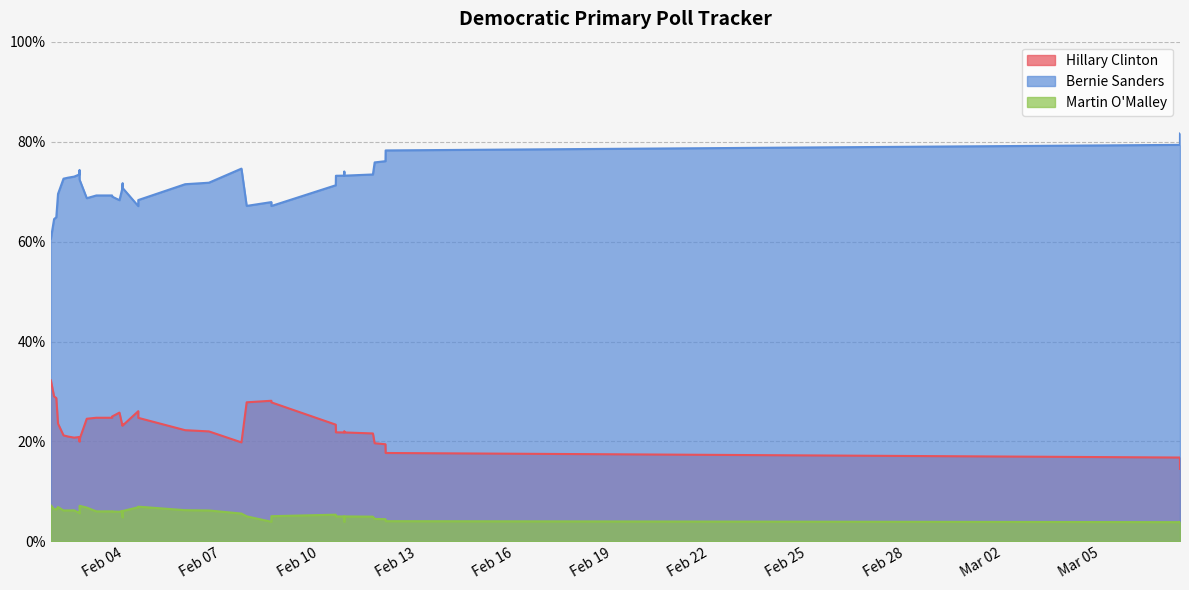

List the series in order of their overall mean, highest first.

Bernie Sanders, Hillary Clinton, Martin O'Malley